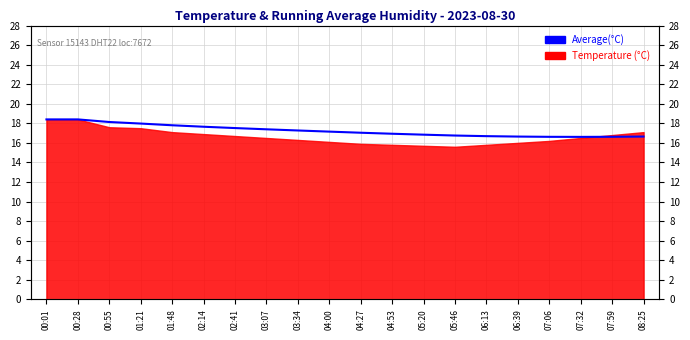

What is the change in value from 04:00 to 07:06?

-0.5